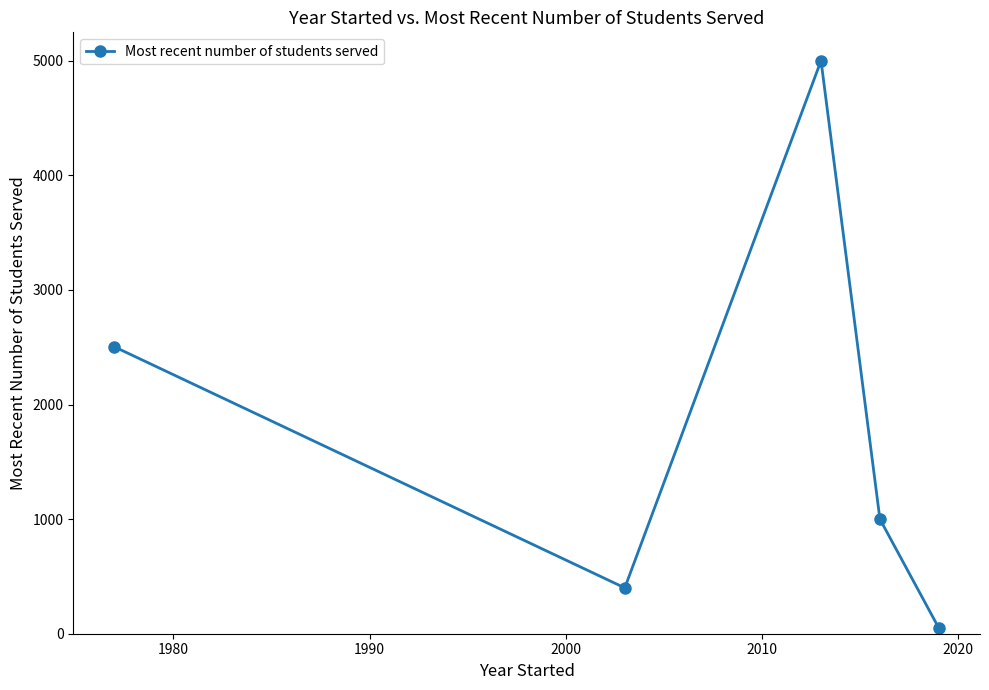

How many interior local valleys (lower than both neighbors) does the data have?

1